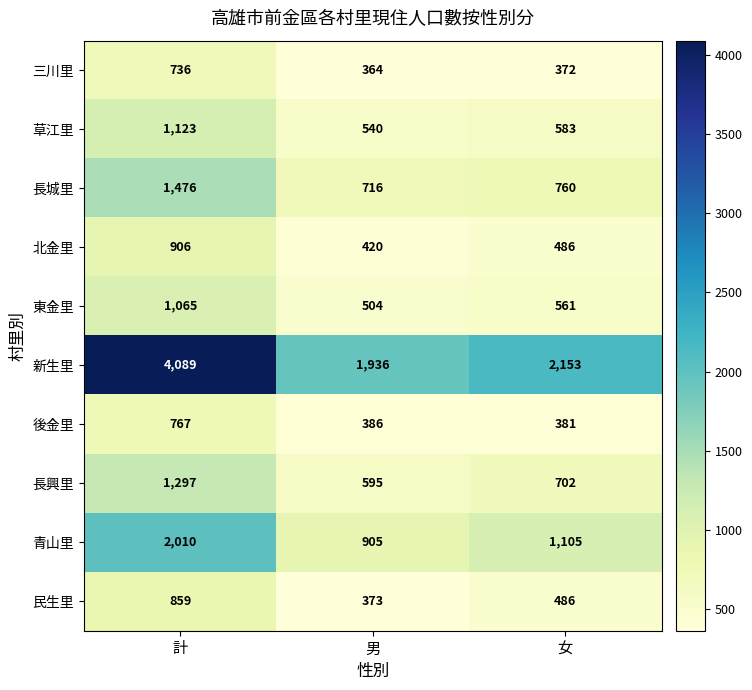

At which category does the chart reach its minimum across all series?

男